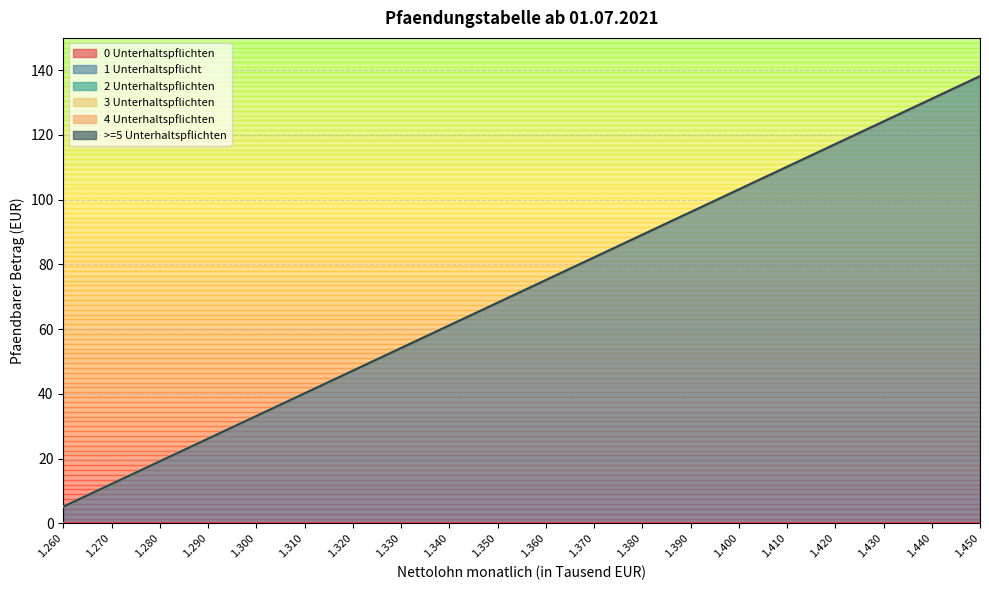

Rank the series by their maximum value, from highest to lowest.

1 Unterhaltspflicht, 0 Unterhaltspflichten, 2 Unterhaltspflichten, 3 Unterhaltspflichten, 4 Unterhaltspflichten, >=5 Unterhaltspflichten